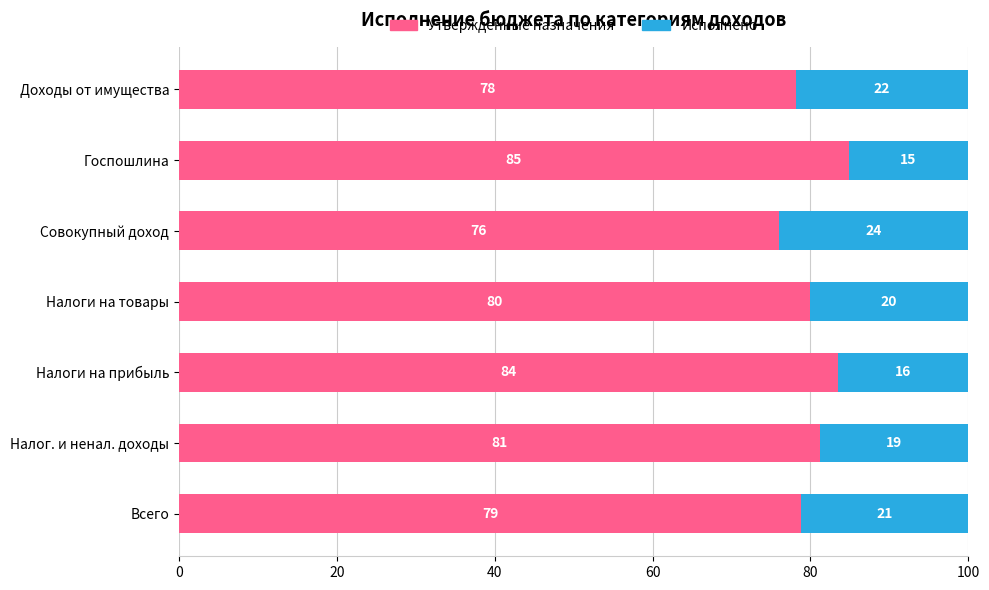

What is the total value across all series at Госпошлина?

100.0